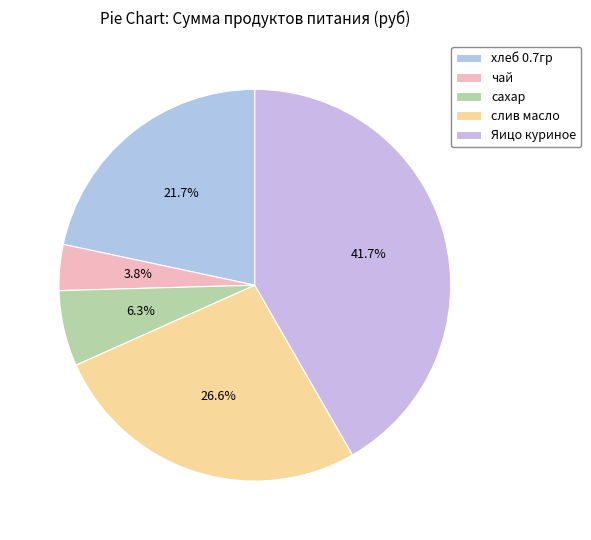

Which category has the biggest portion of the pie?

Яицо куриное